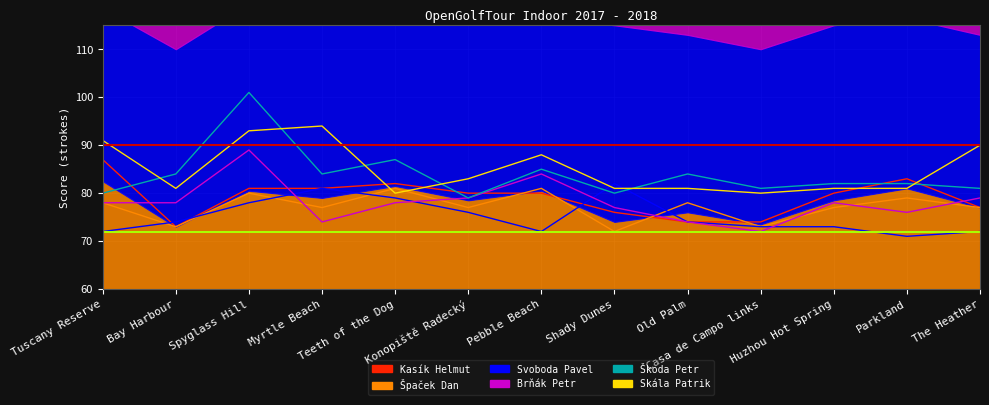

Between Bay Harbour and Huzhou Hot Spring, which series saw the biggest shift?

Kasík Helmut